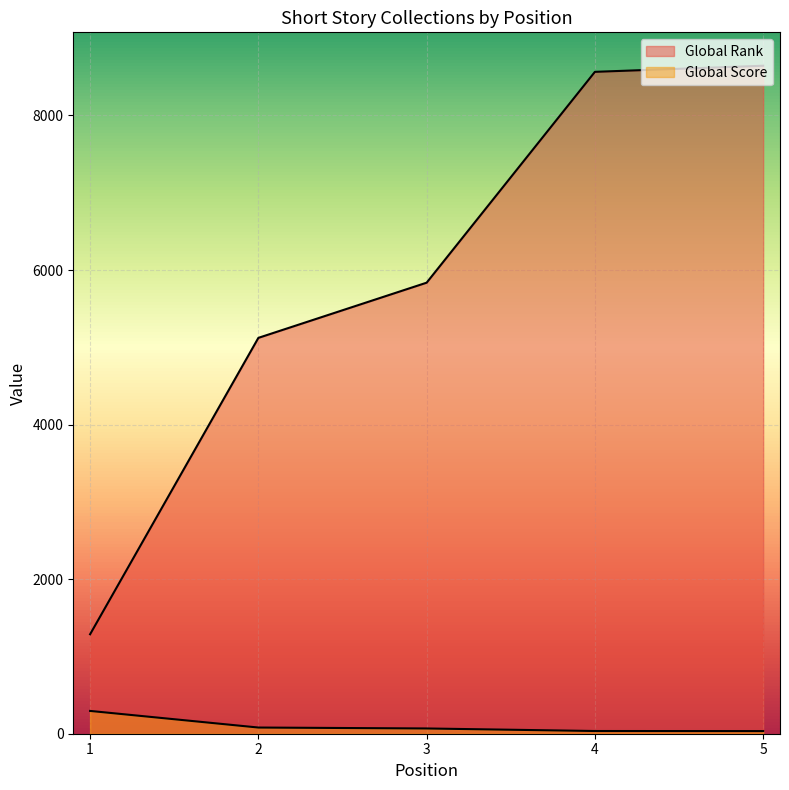

How many lines are shown in the chart?

2